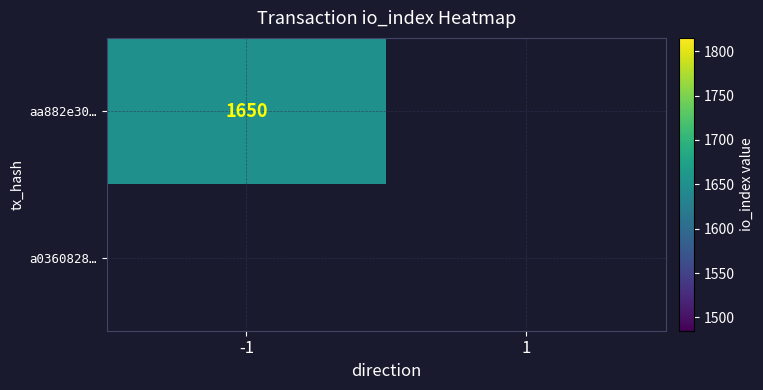

Rank the series by their average value, from lowest to highest.

a03608282aa37efd190ffd259b40a8db03b5321, aa882e302afd589262bfdcbce57d8b308ff558f